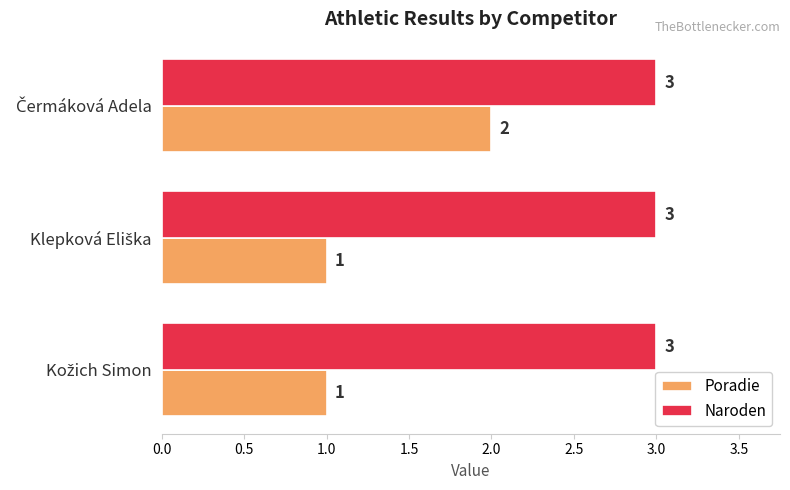

What is the greatest value displayed?

3